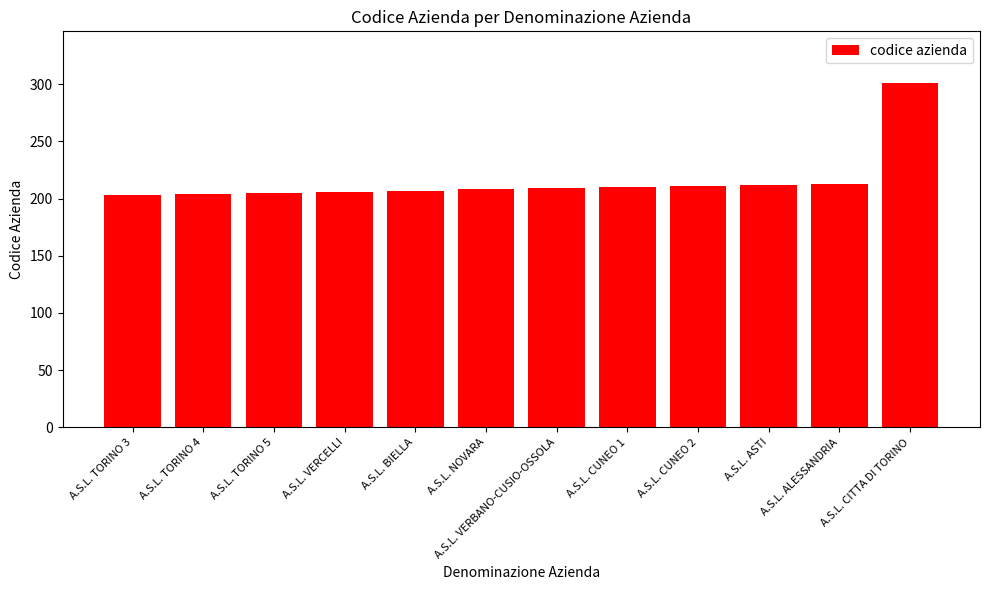

Which label corresponds to the largest value in the chart?

A.S.L. CITTA DI TORINO